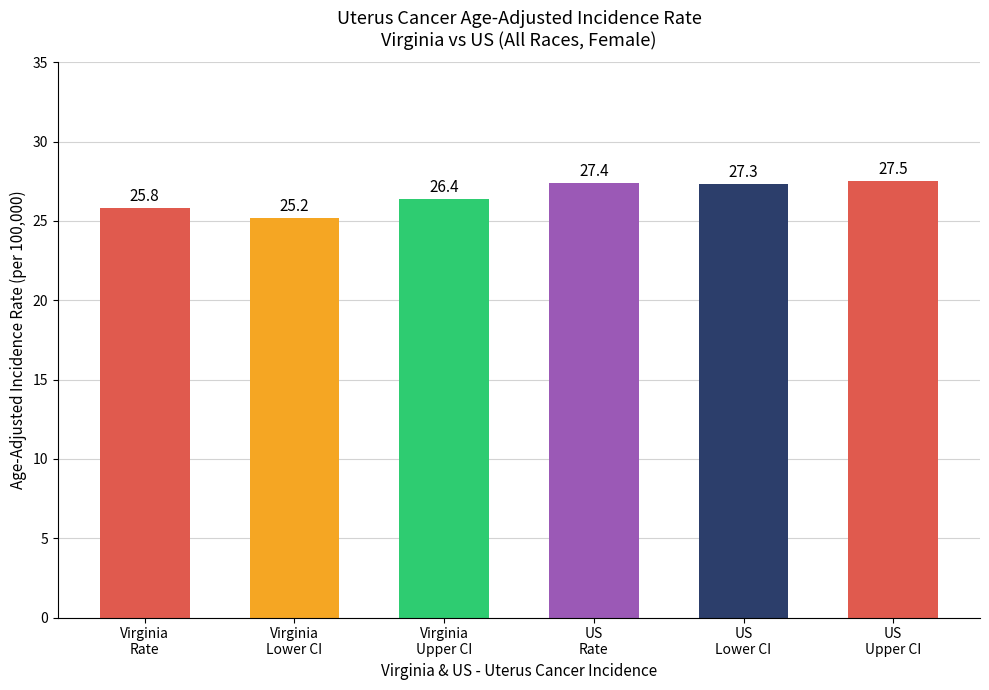

Approximately how many times larger is the value at Virginia
Lower CI compared to US
Upper CI?

0.9